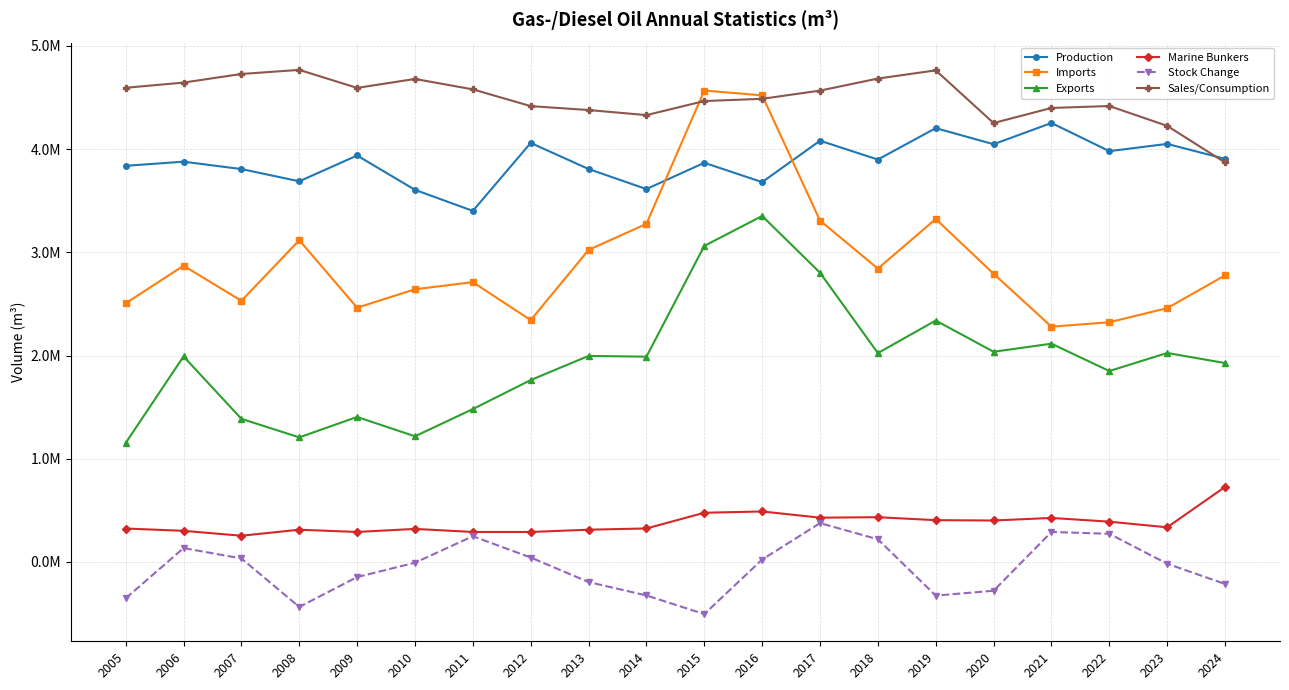

What are all the series names shown in the legend?

Production, Imports, Exports, Marine Bunkers, Stock Change, Sales/Consumption